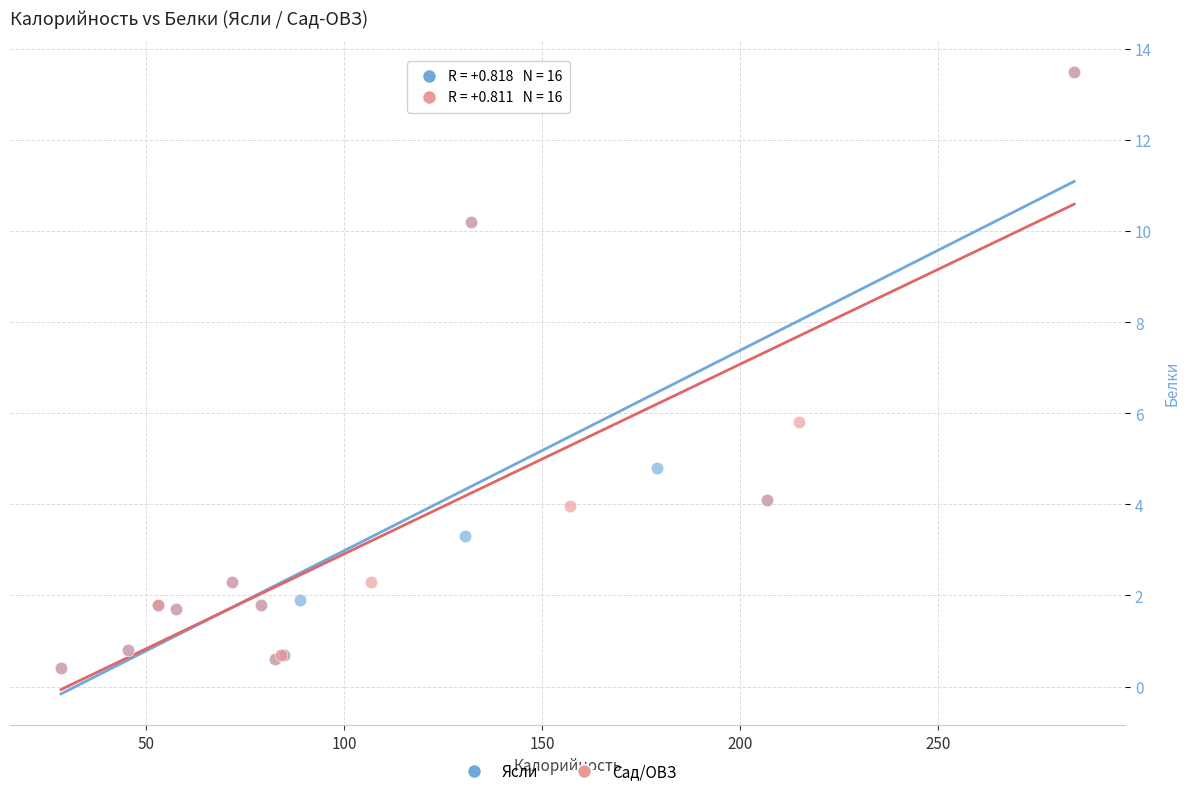

What are all the series names shown in the legend?

Ясли, Сад/ОВЗ